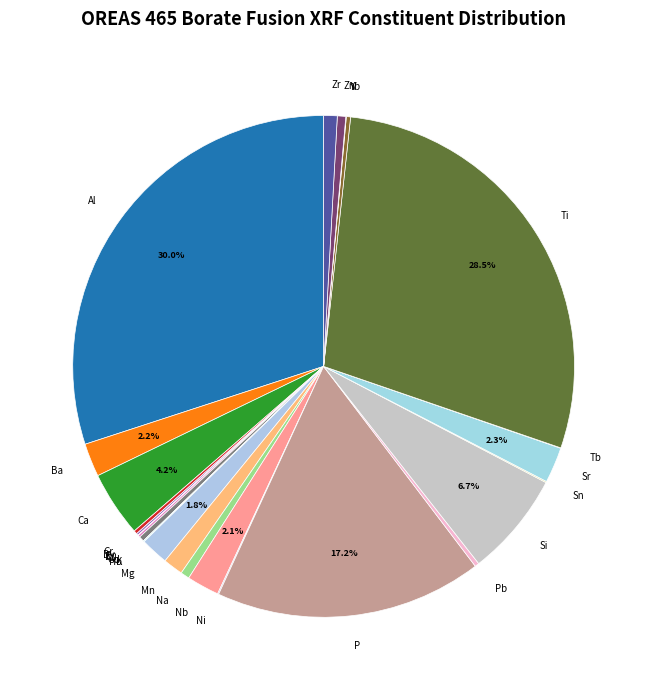

Is there any slice that represents more than half of the pie?

No